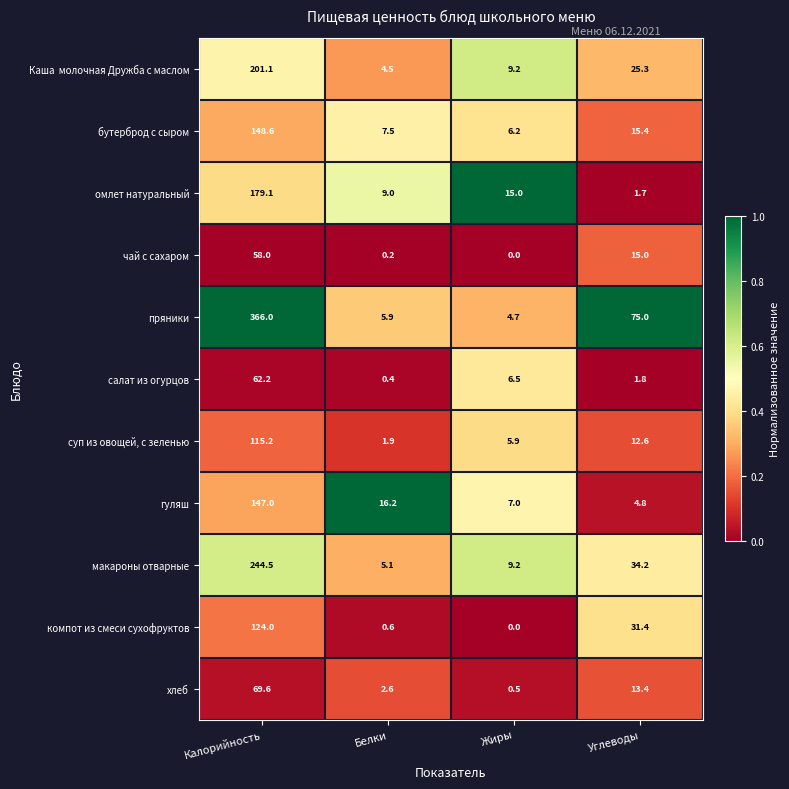

Is it true that салат из огурцов equals 1.0 at Углеводы?

False